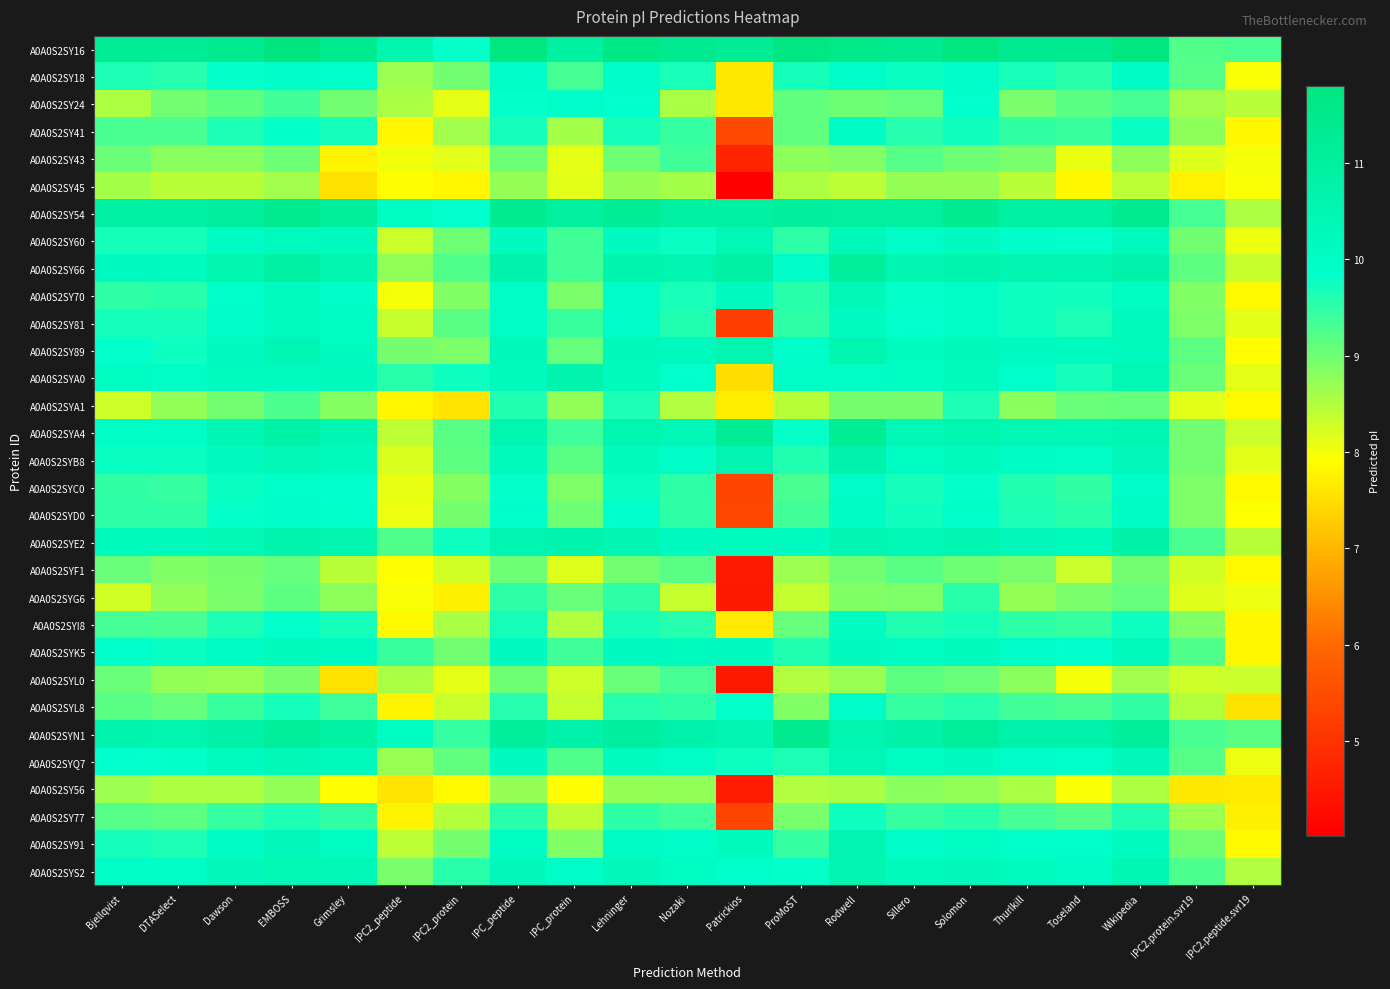

Reading left to right, transcribe all the data shown in this chart.

A0A0S2SY16: Bjellqvist=11.2	DTASelect=11.2	Dawson=11.4	EMBOSS=11.8	Grimsley=11.4	IPC2_peptide=10.5	IPC2_protein=9.8	IPC_peptide=11.7	IPC_protein=10.9	Lehninger=11.6	Nozaki=11.3	Patrickios=11.2	ProMoST=11.7	Rodwell=11.5	Sillero=11.3	Solomon=11.7	Thurlkill=11.3	Toseland=11.3	Wikipedia=11.7	IPC2.protein.svr19=9.2	IPC2.peptide.svr19=9.3
A0A0S2SY18: Bjellqvist=9.6	DTASelect=9.6	Dawson=9.8	EMBOSS=9.9	Grimsley=9.9	IPC2_peptide=8.7	IPC2_protein=9.0	IPC_peptide=10.0	IPC_protein=9.3	Lehninger=9.9	Nozaki=9.7	Patrickios=7.6	ProMoST=9.7	Rodwell=9.9	Sillero=9.8	Solomon=10.0	Thurlkill=9.6	Toseland=9.5	Wikipedia=10.0	IPC2.protein.svr19=9.2	IPC2.peptide.svr19=8.0
A0A0S2SY24: Bjellqvist=8.5	DTASelect=9.0	Dawson=9.2	EMBOSS=9.4	Grimsley=9.0	IPC2_peptide=8.6	IPC2_protein=8.1	IPC_peptide=9.8	IPC_protein=9.9	Lehninger=9.8	Nozaki=8.6	Patrickios=7.6	ProMoST=9.1	Rodwell=9.0	Sillero=9.1	Solomon=9.9	Thurlkill=8.9	Toseland=9.2	Wikipedia=9.3	IPC2.protein.svr19=8.6	IPC2.peptide.svr19=8.5
A0A0S2SY41: Bjellqvist=9.3	DTASelect=9.3	Dawson=9.6	EMBOSS=9.8	Grimsley=9.7	IPC2_peptide=7.8	IPC2_protein=8.6	IPC_peptide=9.7	IPC_protein=8.6	Lehninger=9.7	Nozaki=9.4	Patrickios=5.4	ProMoST=9.1	Rodwell=10.0	Sillero=9.6	Solomon=9.7	Thurlkill=9.5	Toseland=9.4	Wikipedia=9.8	IPC2.protein.svr19=8.8	IPC2.peptide.svr19=7.8
A0A0S2SY43: Bjellqvist=9.1	DTASelect=8.8	Dawson=8.8	EMBOSS=9.0	Grimsley=7.8	IPC2_peptide=8.0	IPC2_protein=8.1	IPC_peptide=9.0	IPC_protein=8.1	Lehninger=9.0	Nozaki=9.4	Patrickios=4.7	ProMoST=8.8	Rodwell=8.9	Sillero=9.2	Solomon=9.0	Thurlkill=8.9	Toseland=8.1	Wikipedia=8.8	IPC2.protein.svr19=8.2	IPC2.peptide.svr19=8.0
A0A0S2SY45: Bjellqvist=8.6	DTASelect=8.4	Dawson=8.4	EMBOSS=8.6	Grimsley=7.5	IPC2_peptide=7.9	IPC2_protein=7.8	IPC_peptide=8.7	IPC_protein=8.1	Lehninger=8.7	Nozaki=8.6	Patrickios=4.0	ProMoST=8.5	Rodwell=8.4	Sillero=8.7	Solomon=8.7	Thurlkill=8.4	Toseland=7.8	Wikipedia=8.4	IPC2.protein.svr19=7.7	IPC2.peptide.svr19=8.0
A0A0S2SY54: Bjellqvist=10.8	DTASelect=10.8	Dawson=11.0	EMBOSS=11.4	Grimsley=11.1	IPC2_peptide=10.0	IPC2_protein=9.8	IPC_peptide=11.3	IPC_protein=11.0	Lehninger=11.2	Nozaki=10.9	Patrickios=10.9	ProMoST=11.0	Rodwell=11.0	Sillero=10.9	Solomon=11.3	Thurlkill=10.9	Toseland=10.9	Wikipedia=11.3	IPC2.protein.svr19=9.3	IPC2.peptide.svr19=8.5
A0A0S2SY60: Bjellqvist=9.7	DTASelect=9.7	Dawson=10.0	EMBOSS=10.2	Grimsley=10.1	IPC2_peptide=8.3	IPC2_protein=9.0	IPC_peptide=10.2	IPC_protein=9.3	Lehninger=10.2	Nozaki=9.8	Patrickios=10.4	ProMoST=9.5	Rodwell=10.3	Sillero=9.9	Solomon=10.2	Thurlkill=9.9	Toseland=9.9	Wikipedia=10.2	IPC2.protein.svr19=9.0	IPC2.peptide.svr19=8.1
A0A0S2SY66: Bjellqvist=10.2	DTASelect=10.1	Dawson=10.6	EMBOSS=10.9	Grimsley=10.6	IPC2_peptide=8.7	IPC2_protein=9.2	IPC_peptide=10.7	IPC_protein=9.4	Lehninger=10.7	Nozaki=10.5	Patrickios=10.8	ProMoST=10.0	Rodwell=11.0	Sillero=10.5	Solomon=10.7	Thurlkill=10.5	Toseland=10.5	Wikipedia=10.7	IPC2.protein.svr19=9.2	IPC2.peptide.svr19=8.4
A0A0S2SY70: Bjellqvist=9.5	DTASelect=9.5	Dawson=9.9	EMBOSS=10.1	Grimsley=10.0	IPC2_peptide=8.0	IPC2_protein=8.9	IPC_peptide=10.0	IPC_protein=8.9	Lehninger=10.0	Nozaki=9.7	Patrickios=10.2	ProMoST=9.5	Rodwell=10.3	Sillero=9.8	Solomon=10.0	Thurlkill=9.8	Toseland=9.7	Wikipedia=10.0	IPC2.protein.svr19=8.9	IPC2.peptide.svr19=7.8
A0A0S2SY81: Bjellqvist=9.7	DTASelect=9.7	Dawson=9.9	EMBOSS=10.1	Grimsley=10.1	IPC2_peptide=8.3	IPC2_protein=9.2	IPC_peptide=10.0	IPC_protein=9.4	Lehninger=9.9	Nozaki=9.6	Patrickios=5.2	ProMoST=9.5	Rodwell=10.1	Sillero=9.9	Solomon=10.0	Thurlkill=9.8	Toseland=9.6	Wikipedia=10.2	IPC2.protein.svr19=8.9	IPC2.peptide.svr19=8.1
A0A0S2SY89: Bjellqvist=9.8	DTASelect=9.8	Dawson=10.2	EMBOSS=10.5	Grimsley=10.1	IPC2_peptide=9.0	IPC2_protein=8.9	IPC_peptide=10.3	IPC_protein=9.1	Lehninger=10.3	Nozaki=10.2	Patrickios=10.6	ProMoST=9.9	Rodwell=10.6	Sillero=10.1	Solomon=10.3	Thurlkill=10.1	Toseland=10.1	Wikipedia=10.2	IPC2.protein.svr19=9.1	IPC2.peptide.svr19=7.9
A0A0S2SYA0: Bjellqvist=10.0	DTASelect=10.0	Dawson=10.1	EMBOSS=10.1	Grimsley=10.2	IPC2_peptide=9.5	IPC2_protein=9.7	IPC_peptide=10.2	IPC_protein=10.7	Lehninger=10.2	Nozaki=9.9	Patrickios=7.5	ProMoST=10.0	Rodwell=10.0	Sillero=10.0	Solomon=10.2	Thurlkill=9.9	Toseland=9.7	Wikipedia=10.4	IPC2.protein.svr19=9.1	IPC2.peptide.svr19=8.1
A0A0S2SYA1: Bjellqvist=8.3	DTASelect=8.8	Dawson=9.0	EMBOSS=9.3	Grimsley=8.8	IPC2_peptide=7.8	IPC2_protein=7.6	IPC_peptide=9.6	IPC_protein=8.8	Lehninger=9.6	Nozaki=8.5	Patrickios=7.7	ProMoST=8.4	Rodwell=9.0	Sillero=8.9	Solomon=9.6	Thurlkill=8.8	Toseland=9.1	Wikipedia=9.1	IPC2.protein.svr19=8.1	IPC2.peptide.svr19=7.8
A0A0S2SYA4: Bjellqvist=10.0	DTASelect=10.0	Dawson=10.5	EMBOSS=10.8	Grimsley=10.5	IPC2_peptide=8.4	IPC2_protein=9.2	IPC_peptide=10.6	IPC_protein=9.4	Lehninger=10.6	Nozaki=10.4	Patrickios=11.2	ProMoST=9.8	Rodwell=11.2	Sillero=10.4	Solomon=10.6	Thurlkill=10.4	Toseland=10.4	Wikipedia=10.5	IPC2.protein.svr19=9.0	IPC2.peptide.svr19=8.3
A0A0S2SYB8: Bjellqvist=9.8	DTASelect=9.8	Dawson=10.2	EMBOSS=10.4	Grimsley=10.2	IPC2_peptide=8.2	IPC2_protein=9.2	IPC_peptide=10.2	IPC_protein=9.2	Lehninger=10.2	Nozaki=10.0	Patrickios=10.5	ProMoST=9.6	Rodwell=10.7	Sillero=10.1	Solomon=10.2	Thurlkill=10.0	Toseland=10.0	Wikipedia=10.3	IPC2.protein.svr19=9.0	IPC2.peptide.svr19=8.1
A0A0S2SYC0: Bjellqvist=9.5	DTASelect=9.5	Dawson=9.8	EMBOSS=9.9	Grimsley=9.9	IPC2_peptide=8.1	IPC2_protein=8.8	IPC_peptide=9.8	IPC_protein=8.9	Lehninger=9.8	Nozaki=9.5	Patrickios=5.4	ProMoST=9.3	Rodwell=10.0	Sillero=9.7	Solomon=9.8	Thurlkill=9.6	Toseland=9.5	Wikipedia=10.0	IPC2.protein.svr19=8.9	IPC2.peptide.svr19=7.8
A0A0S2SYD0: Bjellqvist=9.5	DTASelect=9.5	Dawson=9.8	EMBOSS=10.0	Grimsley=9.9	IPC2_peptide=8.1	IPC2_protein=9.0	IPC_peptide=9.9	IPC_protein=9.0	Lehninger=9.9	Nozaki=9.5	Patrickios=5.4	ProMoST=9.3	Rodwell=10.0	Sillero=9.7	Solomon=9.9	Thurlkill=9.6	Toseland=9.5	Wikipedia=10.0	IPC2.protein.svr19=8.9	IPC2.peptide.svr19=7.9
A0A0S2SYE2: Bjellqvist=10.2	DTASelect=10.2	Dawson=10.5	EMBOSS=10.6	Grimsley=10.6	IPC2_peptide=9.2	IPC2_protein=9.7	IPC_peptide=10.5	IPC_protein=10.6	Lehninger=10.5	Nozaki=10.2	Patrickios=10.1	ProMoST=10.1	Rodwell=10.5	Sillero=10.4	Solomon=10.5	Thurlkill=10.3	Toseland=10.2	Wikipedia=10.7	IPC2.protein.svr19=9.3	IPC2.peptide.svr19=8.4
A0A0S2SYF1: Bjellqvist=9.0	DTASelect=8.9	Dawson=8.9	EMBOSS=9.1	Grimsley=8.4	IPC2_peptide=7.9	IPC2_protein=8.3	IPC_peptide=9.0	IPC_protein=8.2	Lehninger=9.0	Nozaki=9.2	Patrickios=4.5	ProMoST=8.7	Rodwell=9.0	Sillero=9.2	Solomon=9.0	Thurlkill=8.9	Toseland=8.3	Wikipedia=9.0	IPC2.protein.svr19=8.2	IPC2.peptide.svr19=7.8
A0A0S2SYG6: Bjellqvist=8.3	DTASelect=8.7	Dawson=8.9	EMBOSS=9.2	Grimsley=8.8	IPC2_peptide=8.0	IPC2_protein=7.7	IPC_peptide=9.5	IPC_protein=9.0	Lehninger=9.5	Nozaki=8.4	Patrickios=4.5	ProMoST=8.4	Rodwell=8.9	Sillero=8.9	Solomon=9.5	Thurlkill=8.7	Toseland=8.9	Wikipedia=9.1	IPC2.protein.svr19=8.2	IPC2.peptide.svr19=8.1
A0A0S2SYI8: Bjellqvist=9.3	DTASelect=9.3	Dawson=9.6	EMBOSS=9.9	Grimsley=9.7	IPC2_peptide=7.8	IPC2_protein=8.6	IPC_peptide=9.7	IPC_protein=8.5	Lehninger=9.7	Nozaki=9.6	Patrickios=7.7	ProMoST=9.1	Rodwell=10.0	Sillero=9.6	Solomon=9.7	Thurlkill=9.5	Toseland=9.4	Wikipedia=9.8	IPC2.protein.svr19=8.9	IPC2.peptide.svr19=7.8
A0A0S2SYK5: Bjellqvist=9.9	DTASelect=9.8	Dawson=10.0	EMBOSS=10.2	Grimsley=10.1	IPC2_peptide=9.4	IPC2_protein=9.0	IPC_peptide=10.2	IPC_protein=9.4	Lehninger=10.2	Nozaki=10.1	Patrickios=10.2	ProMoST=9.6	Rodwell=10.2	Sillero=10.1	Solomon=10.2	Thurlkill=9.9	Toseland=9.8	Wikipedia=10.2	IPC2.protein.svr19=9.2	IPC2.peptide.svr19=7.8
A0A0S2SYL0: Bjellqvist=9.0	DTASelect=8.8	Dawson=8.7	EMBOSS=8.9	Grimsley=7.6	IPC2_peptide=8.6	IPC2_protein=8.1	IPC_peptide=9.0	IPC_protein=8.3	Lehninger=9.1	Nozaki=9.3	Patrickios=4.5	ProMoST=8.5	Rodwell=8.7	Sillero=9.1	Solomon=9.0	Thurlkill=8.8	Toseland=8.0	Wikipedia=8.6	IPC2.protein.svr19=8.3	IPC2.peptide.svr19=8.3
A0A0S2SYL8: Bjellqvist=9.2	DTASelect=9.1	Dawson=9.4	EMBOSS=9.7	Grimsley=9.4	IPC2_peptide=7.8	IPC2_protein=8.3	IPC_peptide=9.6	IPC_protein=8.3	Lehninger=9.6	Nozaki=9.5	Patrickios=9.8	ProMoST=8.9	Rodwell=9.9	Sillero=9.5	Solomon=9.6	Thurlkill=9.3	Toseland=9.3	Wikipedia=9.5	IPC2.protein.svr19=8.5	IPC2.peptide.svr19=7.6
A0A0S2SYN1: Bjellqvist=10.6	DTASelect=10.6	Dawson=10.8	EMBOSS=11.1	Grimsley=10.8	IPC2_peptide=10.0	IPC2_protein=9.4	IPC_peptide=11.1	IPC_protein=10.7	Lehninger=11.0	Nozaki=10.7	Patrickios=10.5	ProMoST=11.3	Rodwell=10.6	Sillero=10.7	Solomon=11.1	Thurlkill=10.7	Toseland=10.7	Wikipedia=11.1	IPC2.protein.svr19=9.3	IPC2.peptide.svr19=9.2
A0A0S2SYQ7: Bjellqvist=9.8	DTASelect=9.8	Dawson=10.1	EMBOSS=10.3	Grimsley=10.2	IPC2_peptide=8.7	IPC2_protein=9.1	IPC_peptide=10.2	IPC_protein=9.2	Lehninger=10.1	Nozaki=10.0	Patrickios=9.8	ProMoST=9.6	Rodwell=10.4	Sillero=10.1	Solomon=10.2	Thurlkill=10.0	Toseland=9.9	Wikipedia=10.3	IPC2.protein.svr19=9.2	IPC2.peptide.svr19=8.0
A0A0S2SY56: Bjellqvist=8.7	DTASelect=8.5	Dawson=8.5	EMBOSS=8.7	Grimsley=7.9	IPC2_peptide=7.6	IPC2_protein=7.8	IPC_peptide=8.7	IPC_protein=7.9	Lehninger=8.7	Nozaki=8.7	Patrickios=4.6	ProMoST=8.5	Rodwell=8.6	Sillero=8.8	Solomon=8.7	Thurlkill=8.6	Toseland=8.0	Wikipedia=8.5	IPC2.protein.svr19=7.6	IPC2.peptide.svr19=7.6
A0A0S2SY77: Bjellqvist=9.2	DTASelect=9.1	Dawson=9.5	EMBOSS=9.6	Grimsley=9.5	IPC2_peptide=7.8	IPC2_protein=8.5	IPC_peptide=9.5	IPC_protein=8.4	Lehninger=9.5	Nozaki=9.4	Patrickios=5.3	ProMoST=8.9	Rodwell=9.8	Sillero=9.4	Solomon=9.5	Thurlkill=9.3	Toseland=9.2	Wikipedia=9.6	IPC2.protein.svr19=8.7	IPC2.peptide.svr19=7.7
A0A0S2SY91: Bjellqvist=9.7	DTASelect=9.6	Dawson=10.0	EMBOSS=10.3	Grimsley=10.0	IPC2_peptide=8.4	IPC2_protein=8.9	IPC_peptide=10.1	IPC_protein=8.9	Lehninger=10.0	Nozaki=10.0	Patrickios=10.2	ProMoST=9.4	Rodwell=10.5	Sillero=10.0	Solomon=10.0	Thurlkill=9.9	Toseland=9.9	Wikipedia=10.1	IPC2.protein.svr19=9.0	IPC2.peptide.svr19=7.8
A0A0S2SYS2: Bjellqvist=10.0	DTASelect=10.0	Dawson=10.3	EMBOSS=10.4	Grimsley=10.4	IPC2_peptide=8.9	IPC2_protein=9.5	IPC_peptide=10.3	IPC_protein=9.9	Lehninger=10.3	Nozaki=10.0	Patrickios=9.9	ProMoST=9.8	Rodwell=10.5	Sillero=10.2	Solomon=10.3	Thurlkill=10.1	Toseland=10.0	Wikipedia=10.5	IPC2.protein.svr19=9.3	IPC2.peptide.svr19=8.5